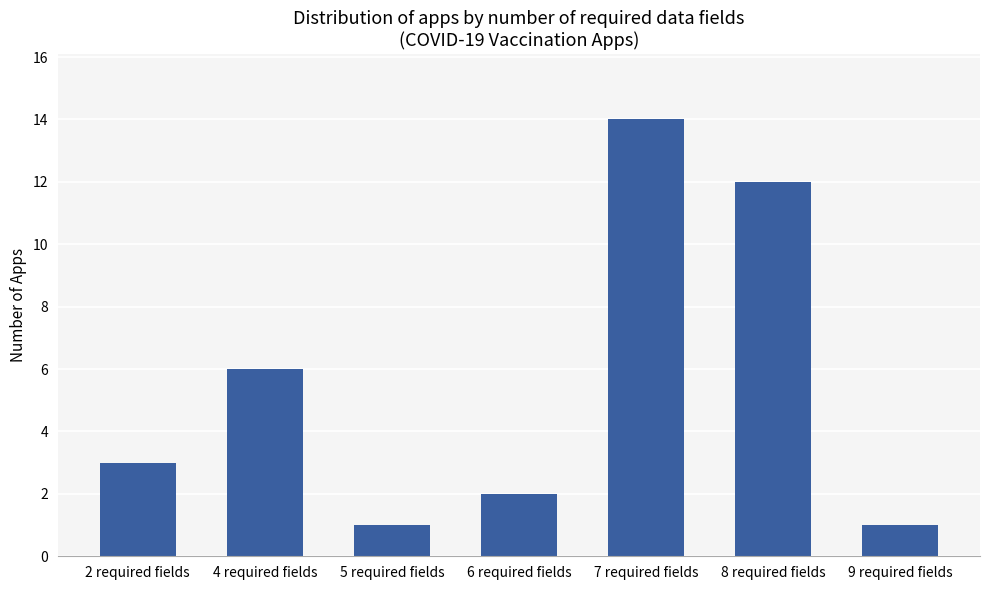

At which category does the chart reach its peak across all series?

7 required fields